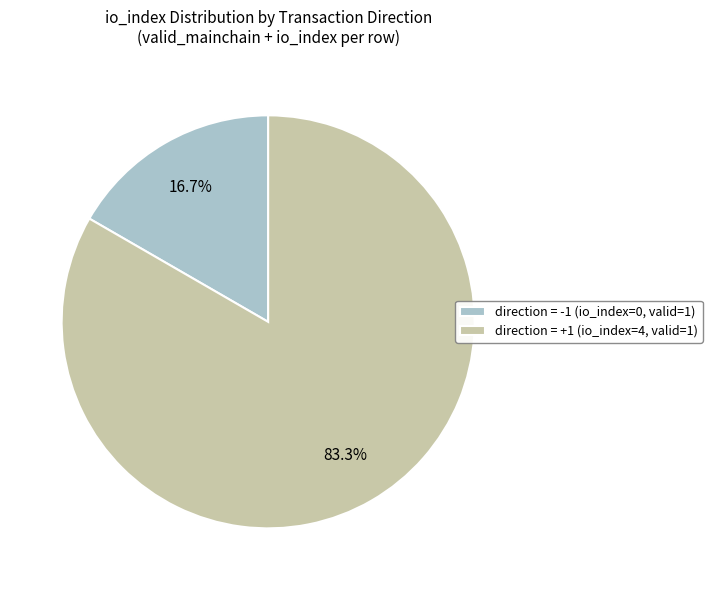

What percentage do direction = -1 (io_index=0, valid=1) and direction = +1 (io_index=4, valid=1) together represent?

100.0%